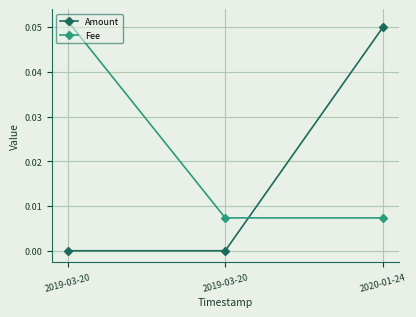

Count the number of categories in the chart.

3